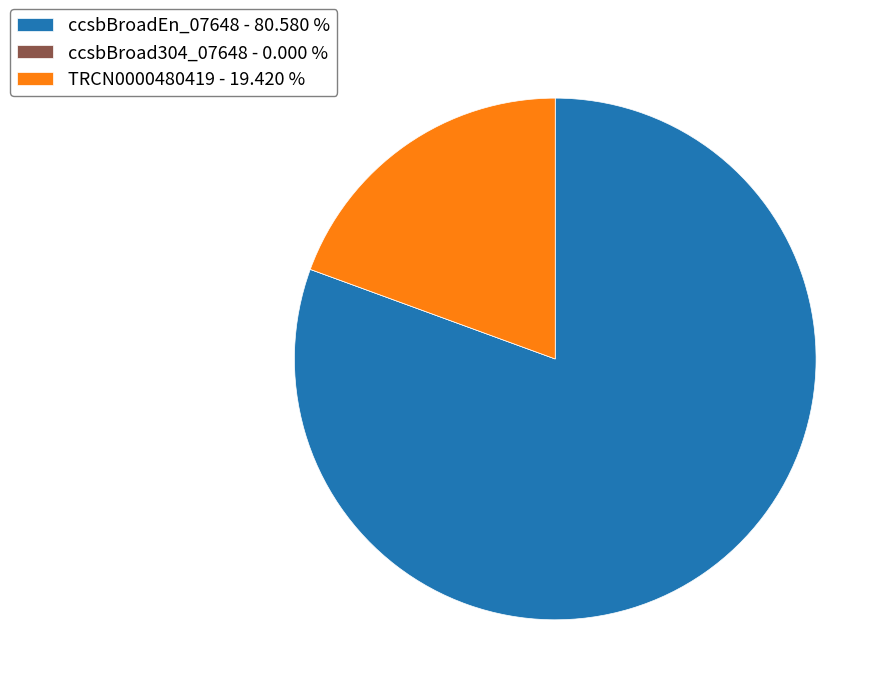

Do ccsbBroadEn_07648 - 80.580 % and TRCN0000480419 - 19.420 % together represent more than half of the pie?

Yes